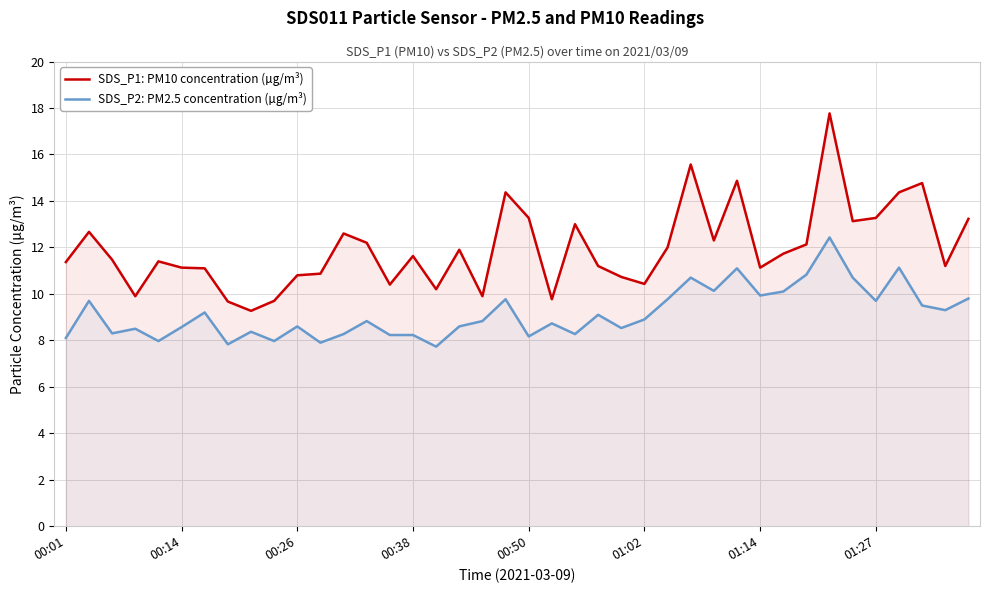

What is the maximum value shown in the chart?

17.8